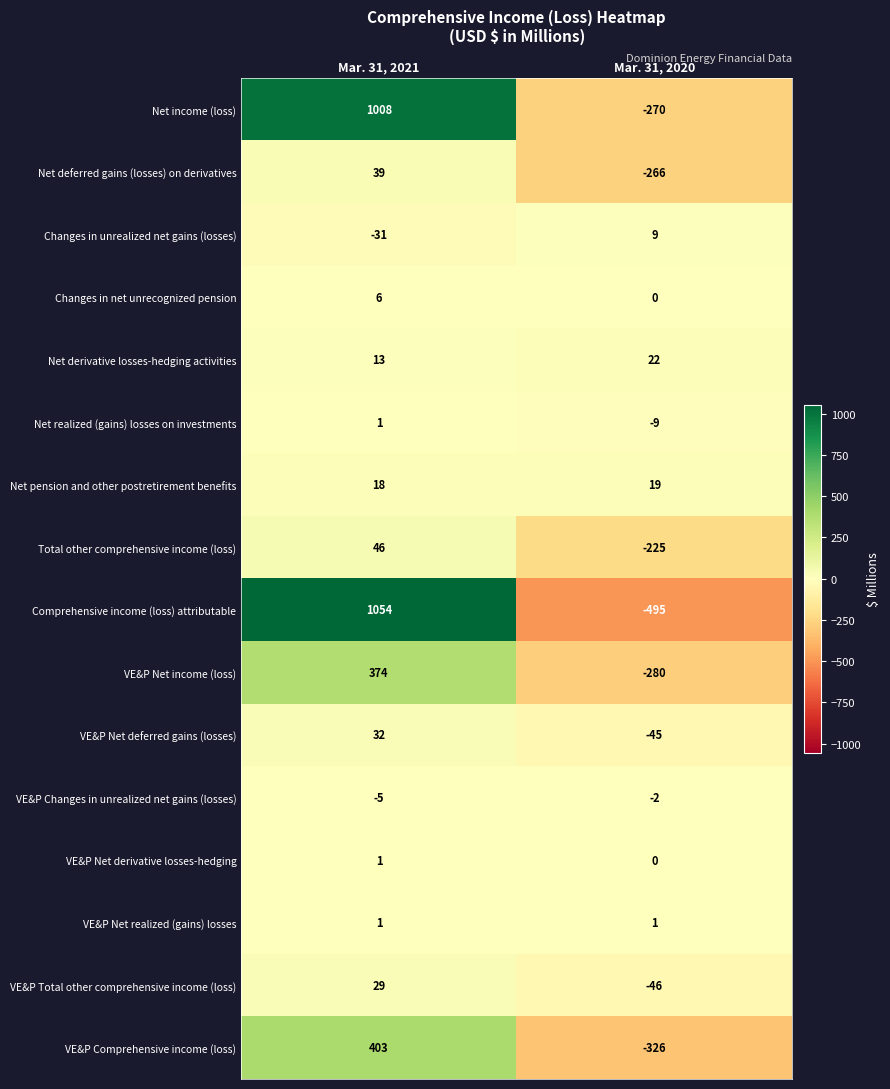

Which series has the largest total across all categories?

Net income (loss)